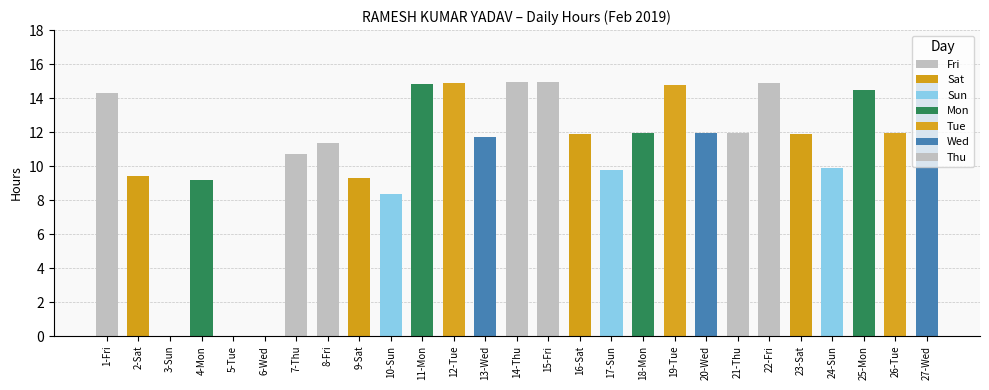

Does the chart contain stacked bars?

No